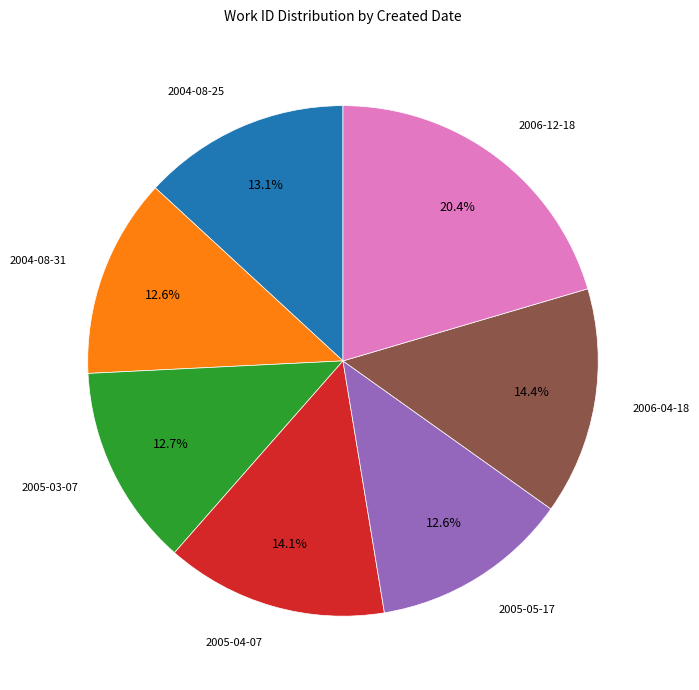

To the nearest percent, what portion does 2004-08-25 represent?

13%